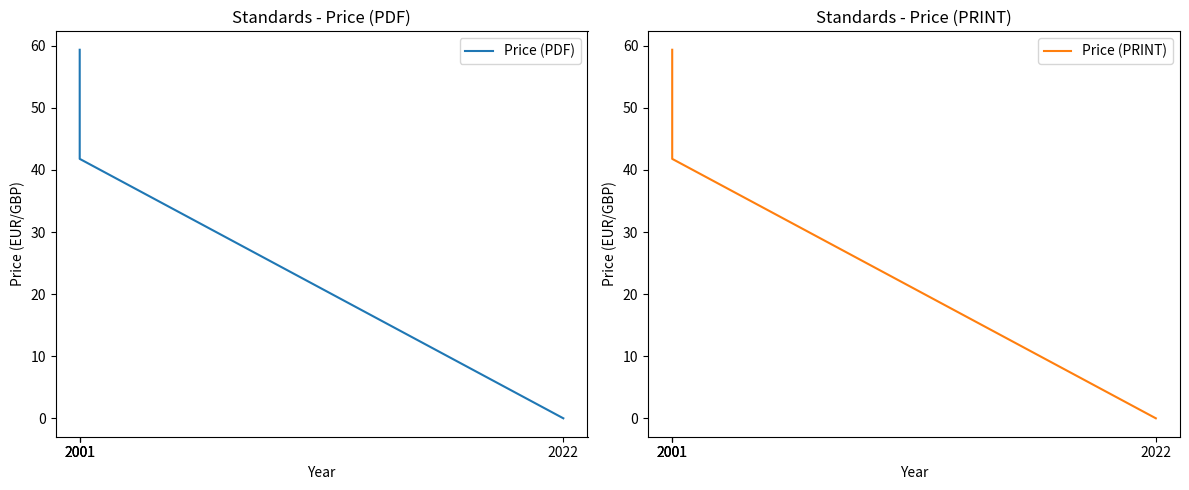

Which has a higher value, 2022 or 2001?

2001